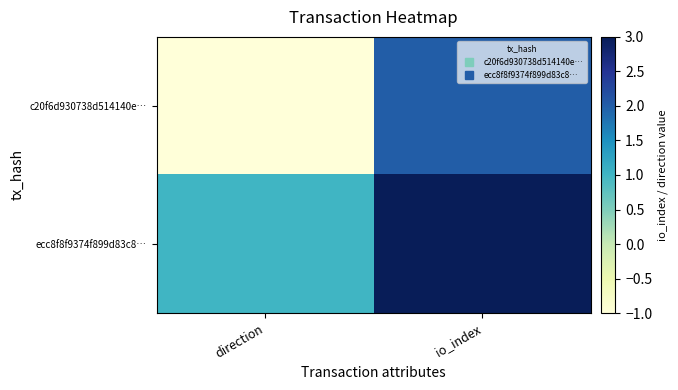

What is the smallest value displayed?

-1